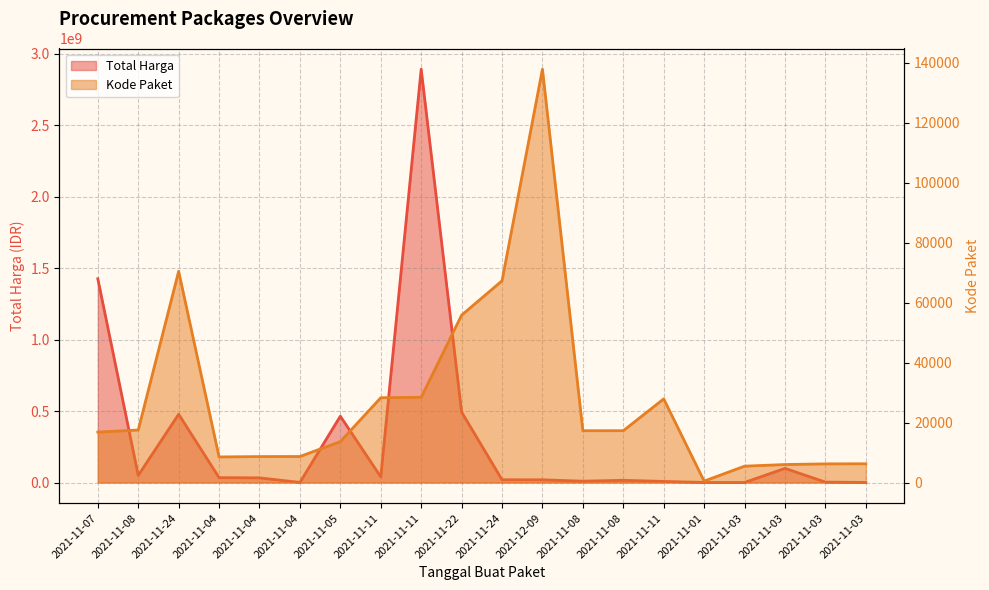

What is the sum of all Total Harga values?

6081172485